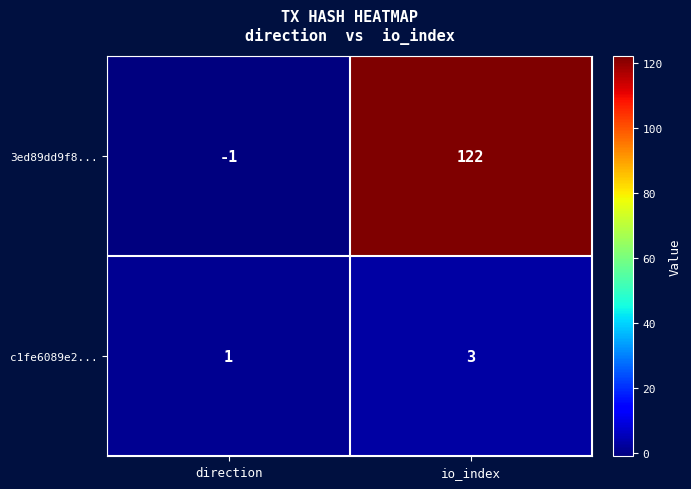

List the series in order of their peak value, highest first.

3ed89dd9f8..., c1fe6089e2...